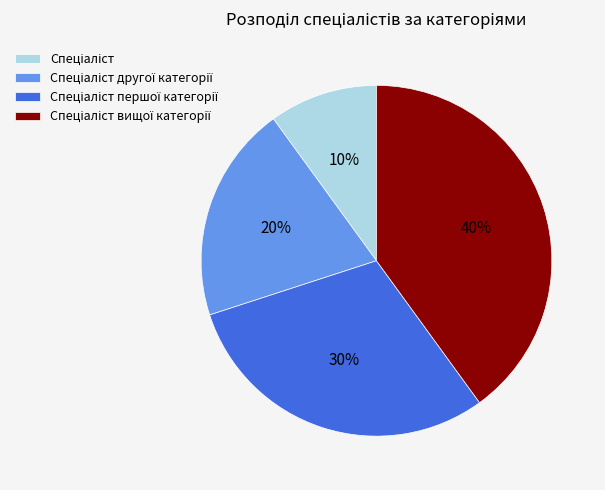

Is there a majority slice in this chart?

No